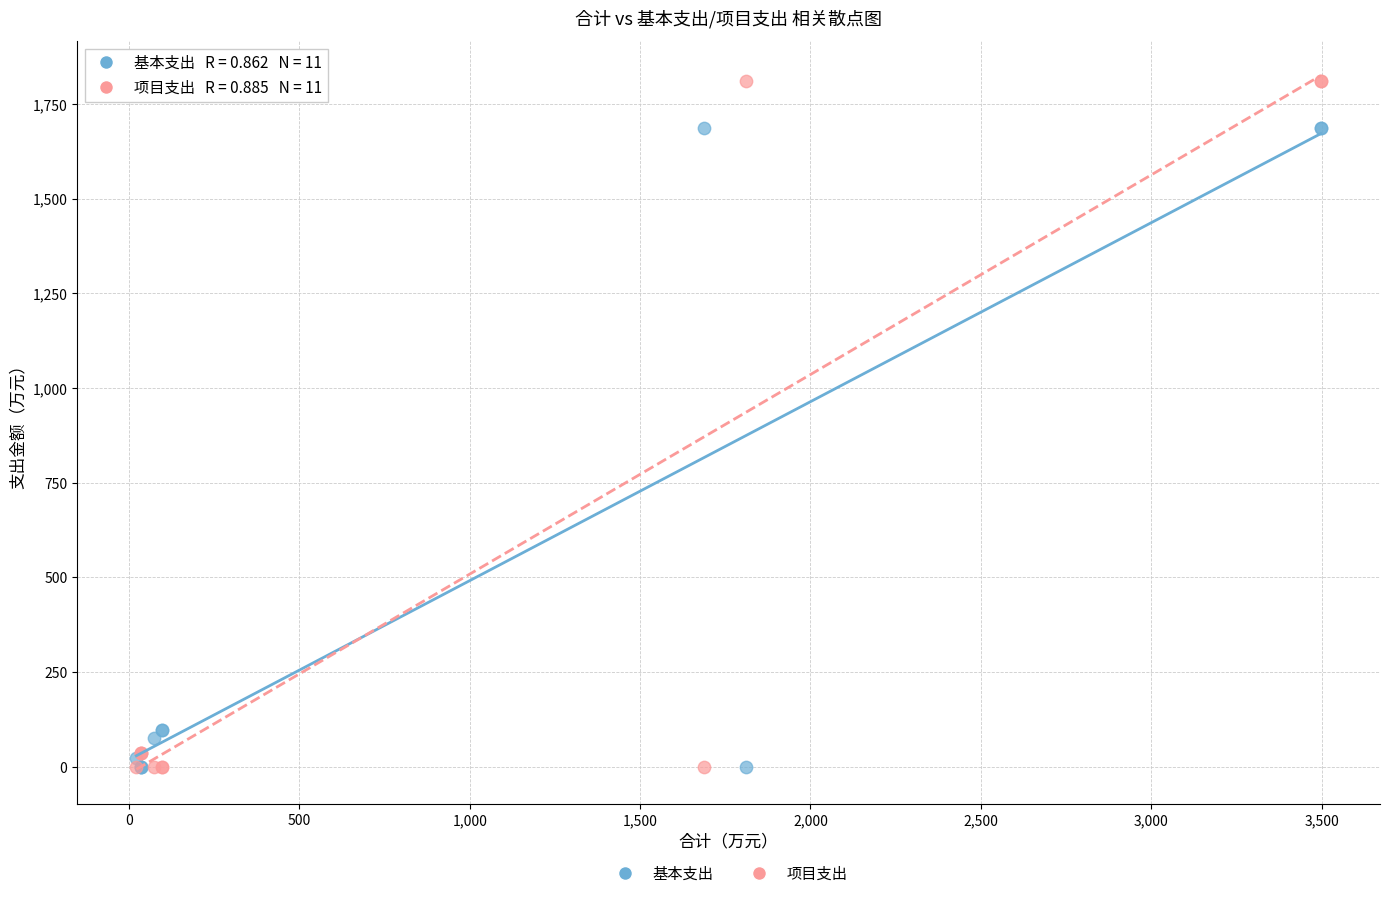

Which series has the largest Y range (max minus min)?

项目支出